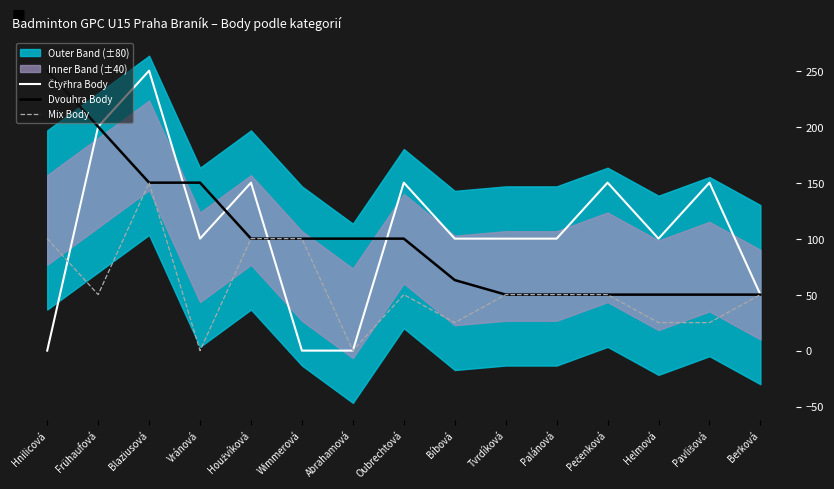

True or false: Čtyřhra Body and Dvouhra Body cross at least once.

True